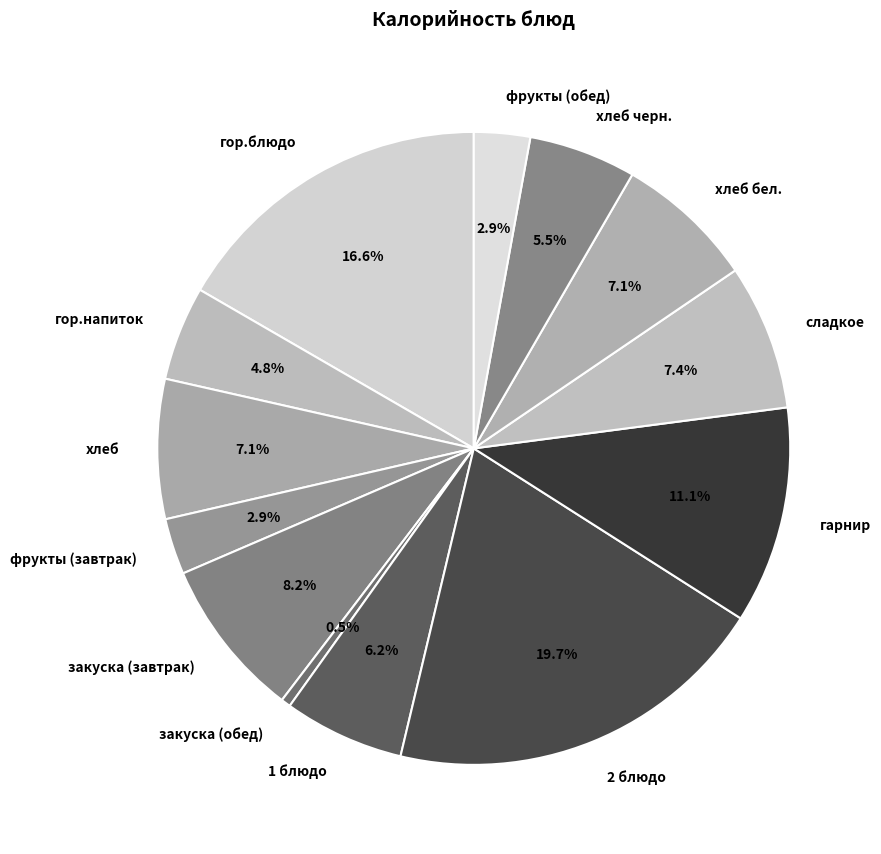

True or false: хлеб бел. accounts for 7% of the total.

True